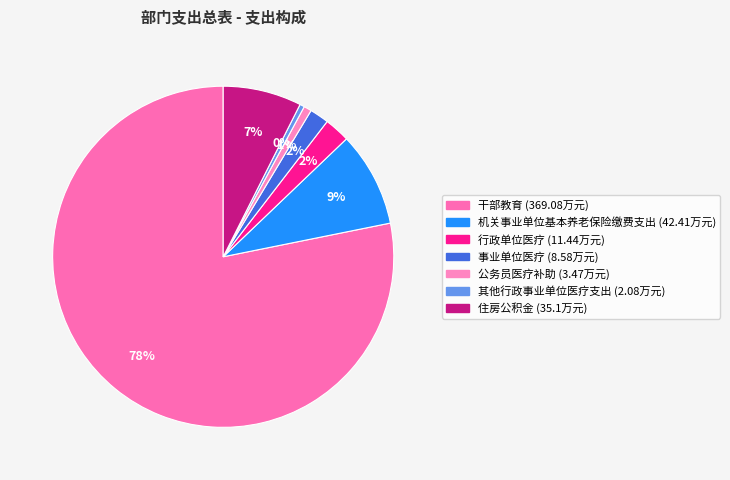

What is the largest slice in the pie chart?

干部教育